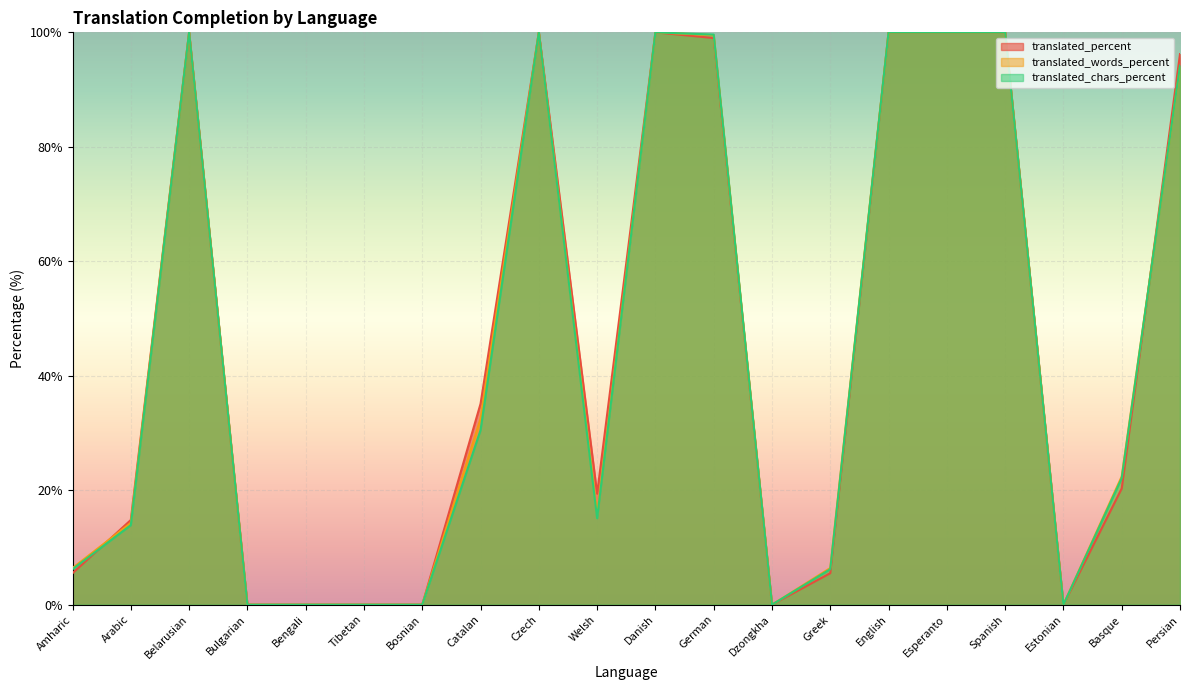

Which series has the largest total across all categories?

translated_percent